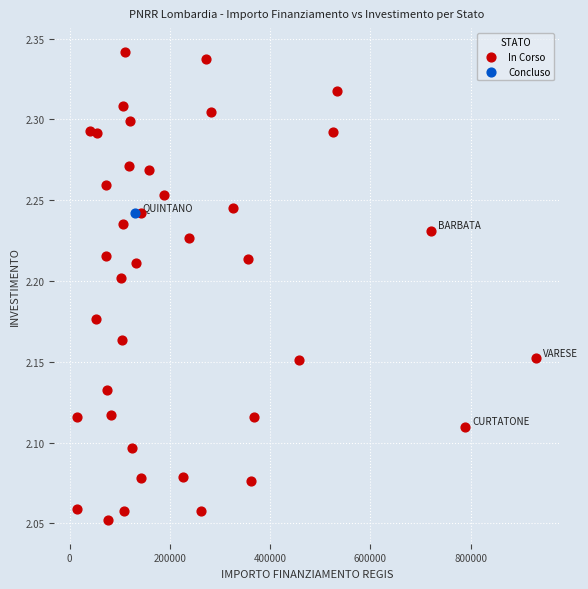

What are all the series names shown in the legend?

In Corso, Concluso